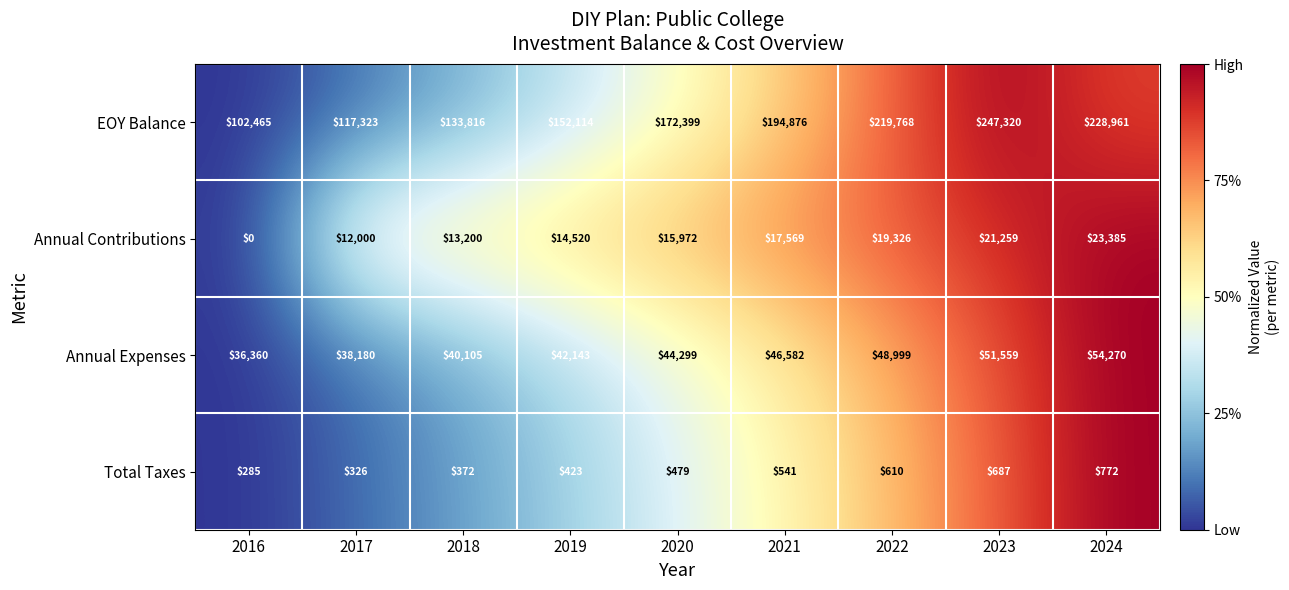

What is the sum of all EOY Balance values?

1569042